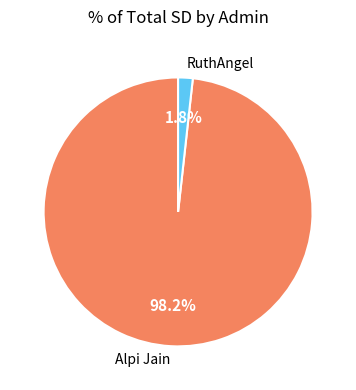

Does RuthAngel represent more than half of the total?

No